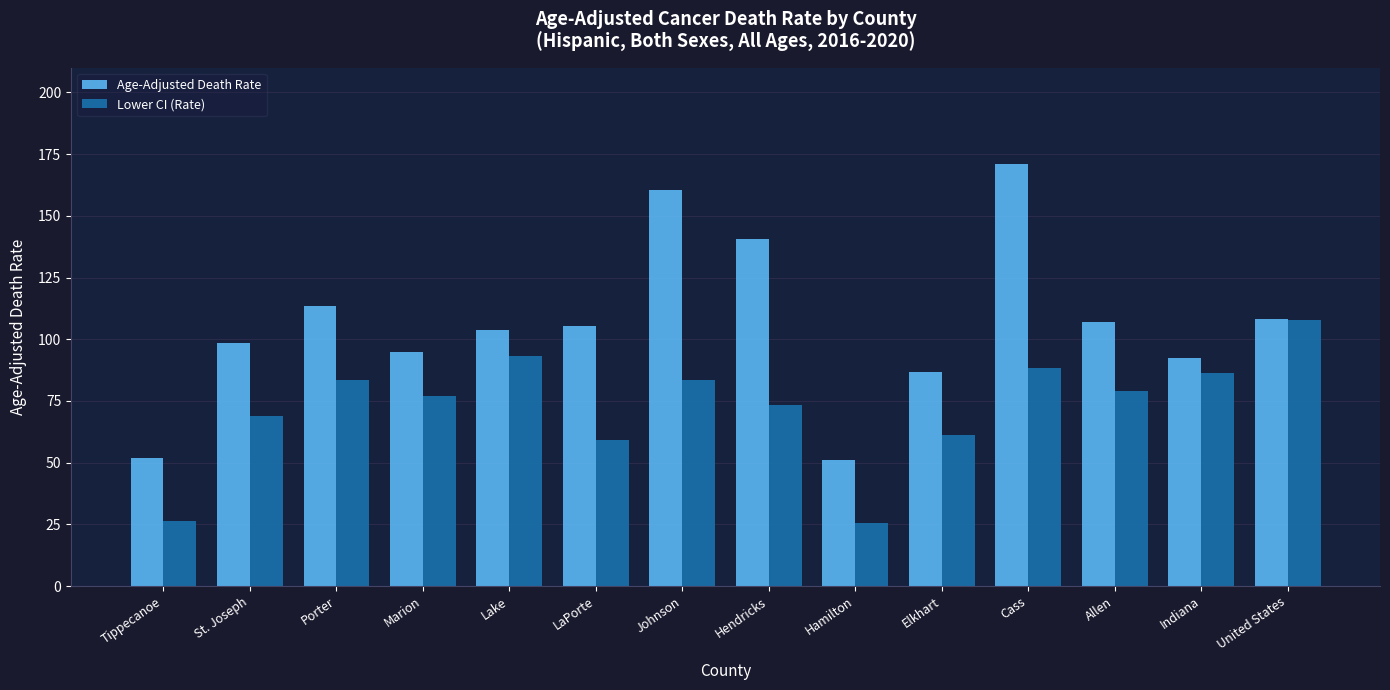

What position from the right is Porter?

12